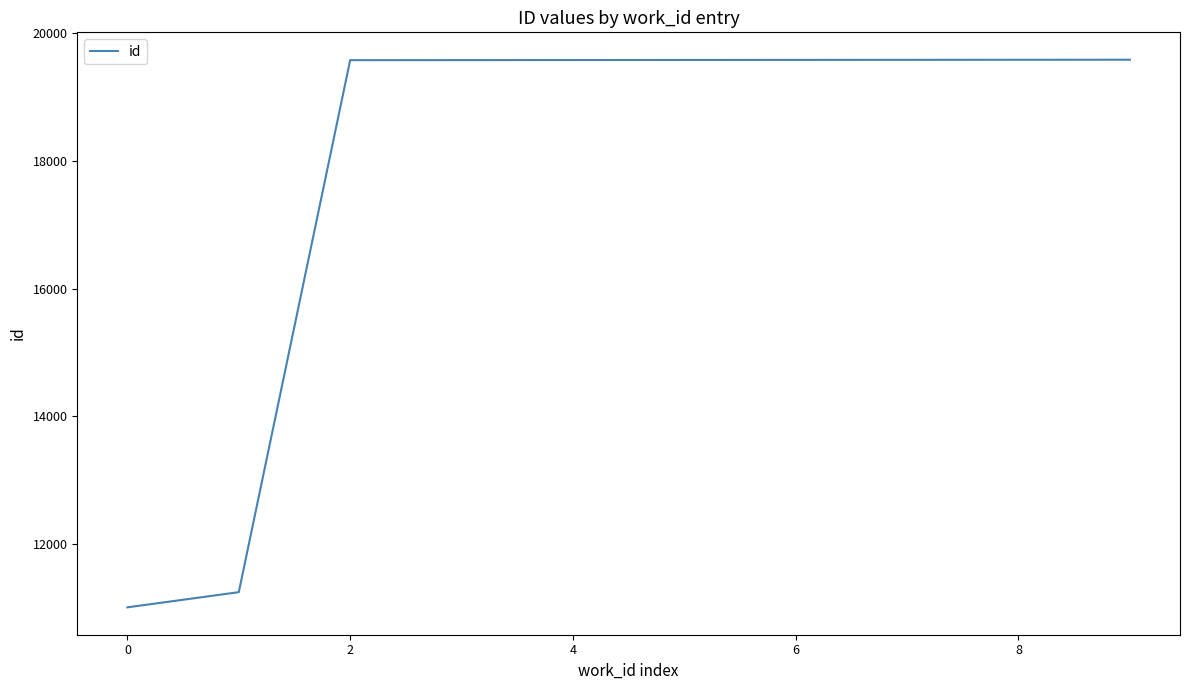

What is the difference between the second highest and minimum values?

8583